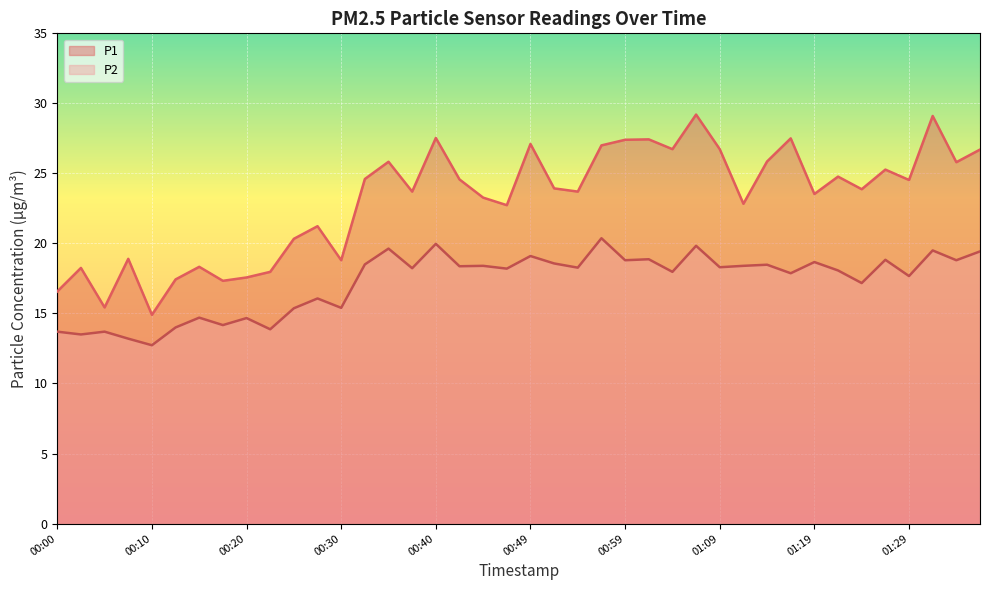

What is the greatest value displayed?

29.2